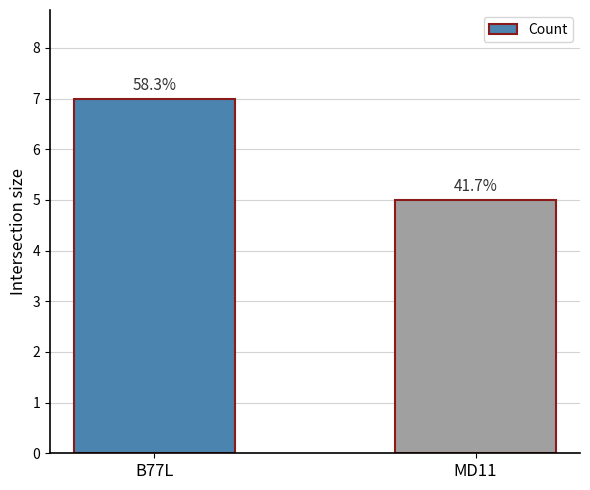

Reading left to right, transcribe all the data shown in this chart.

7	5